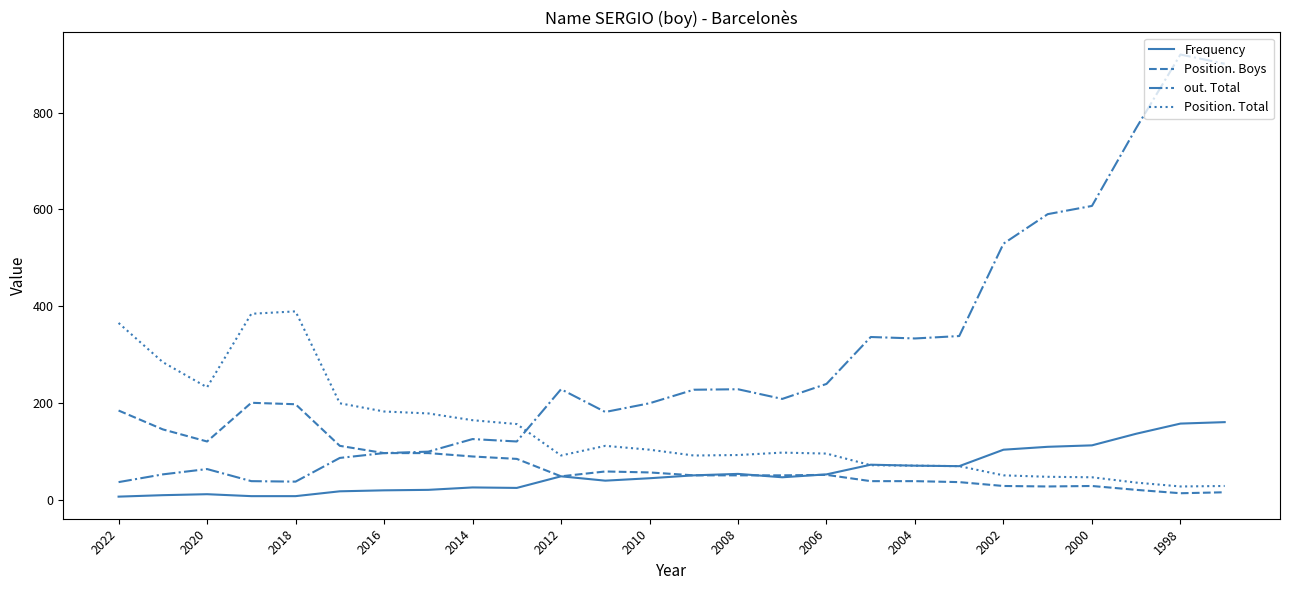

How many lines are shown in the chart?

4